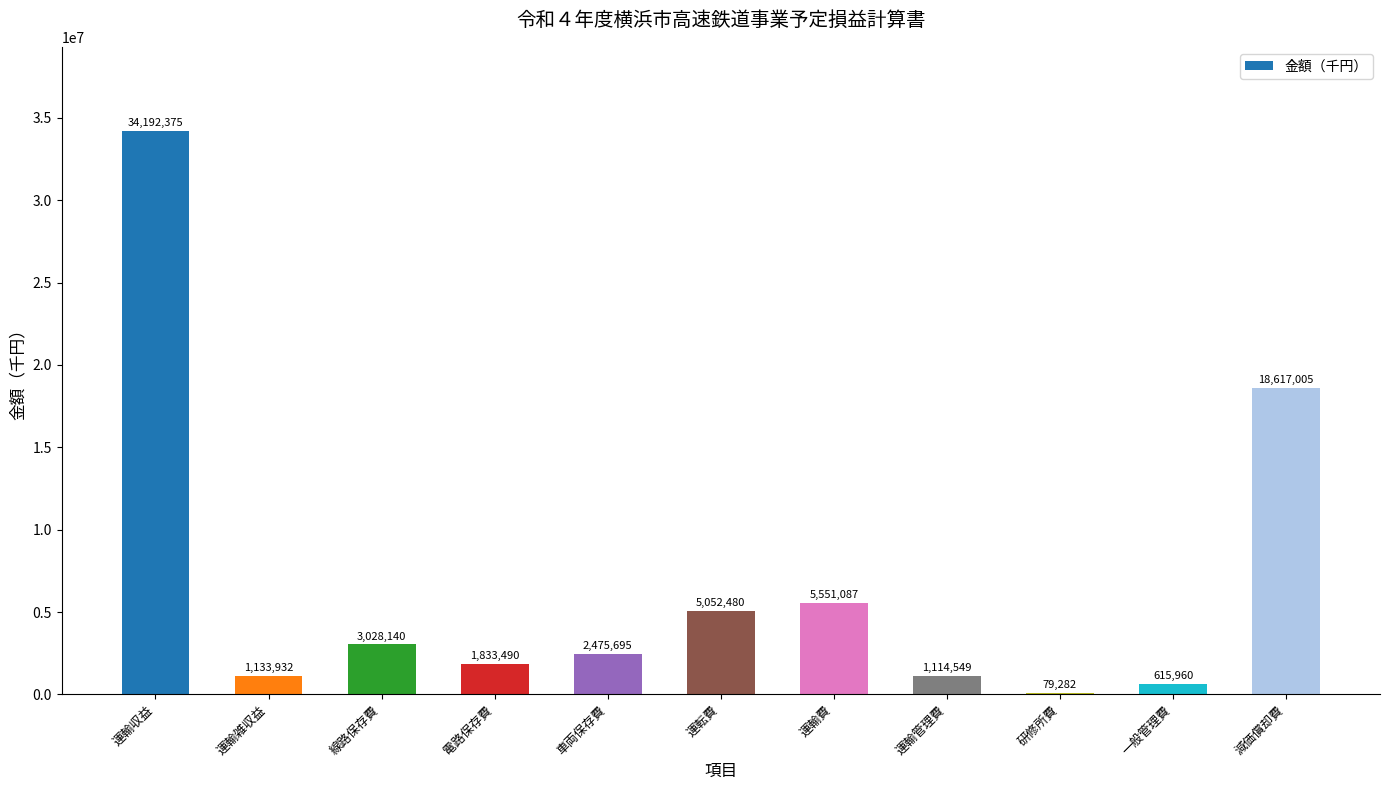

At which category does the chart reach its peak across all series?

運輸収益